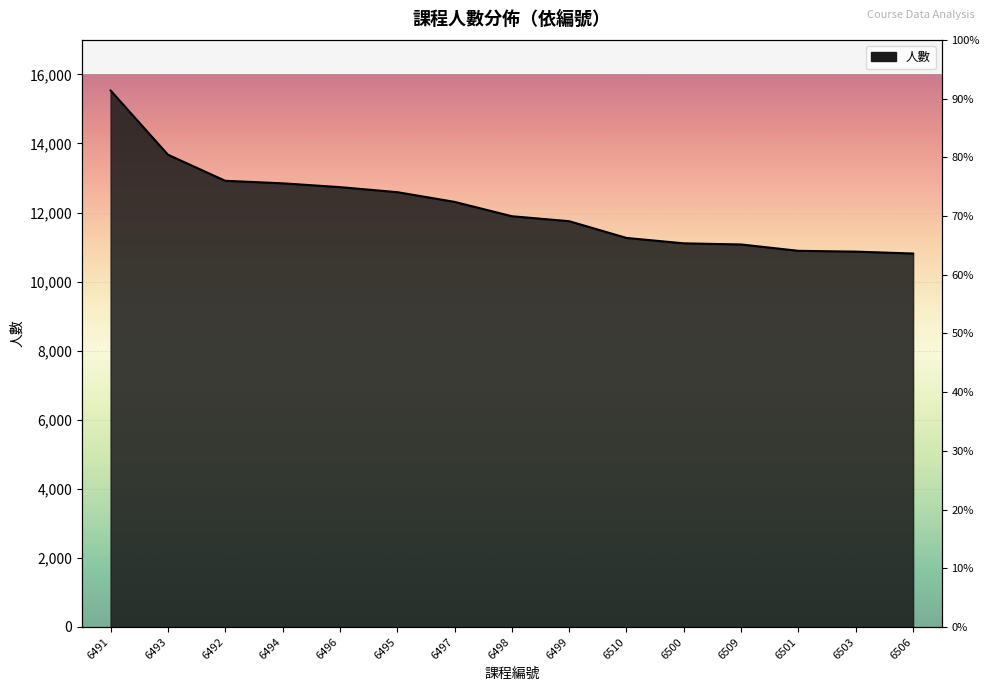

True or false: there are more than 0 points higher than both neighbors.

False